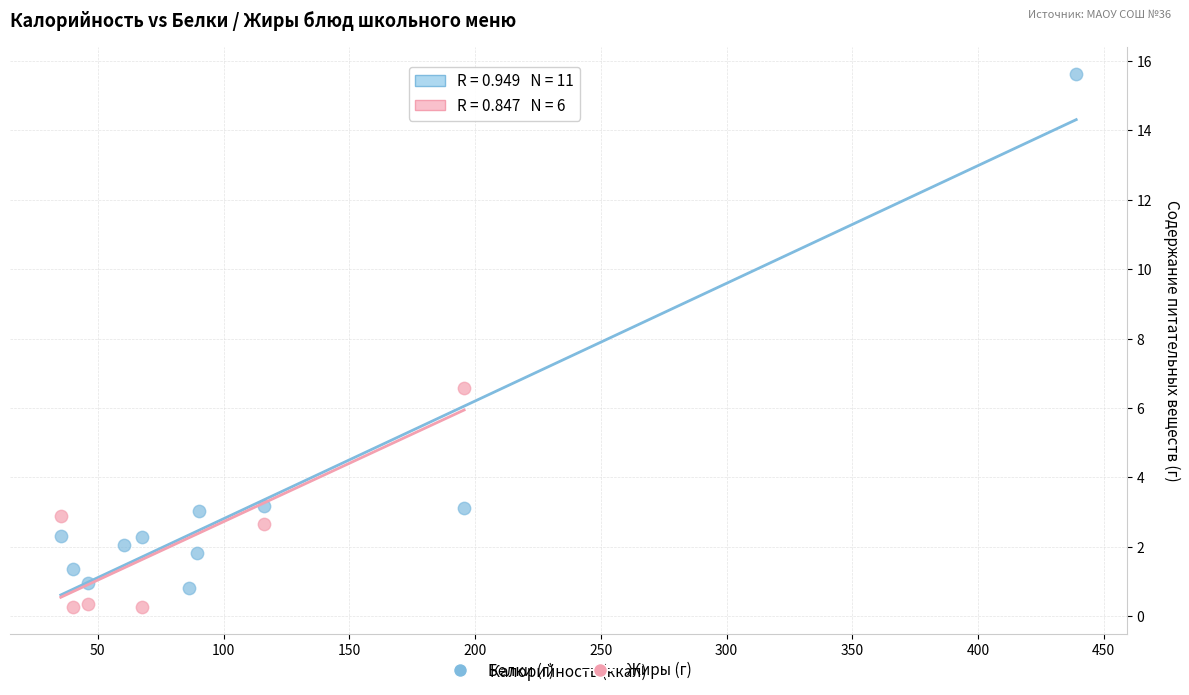

Which series has the widest spread of Y values?

Белки (г)